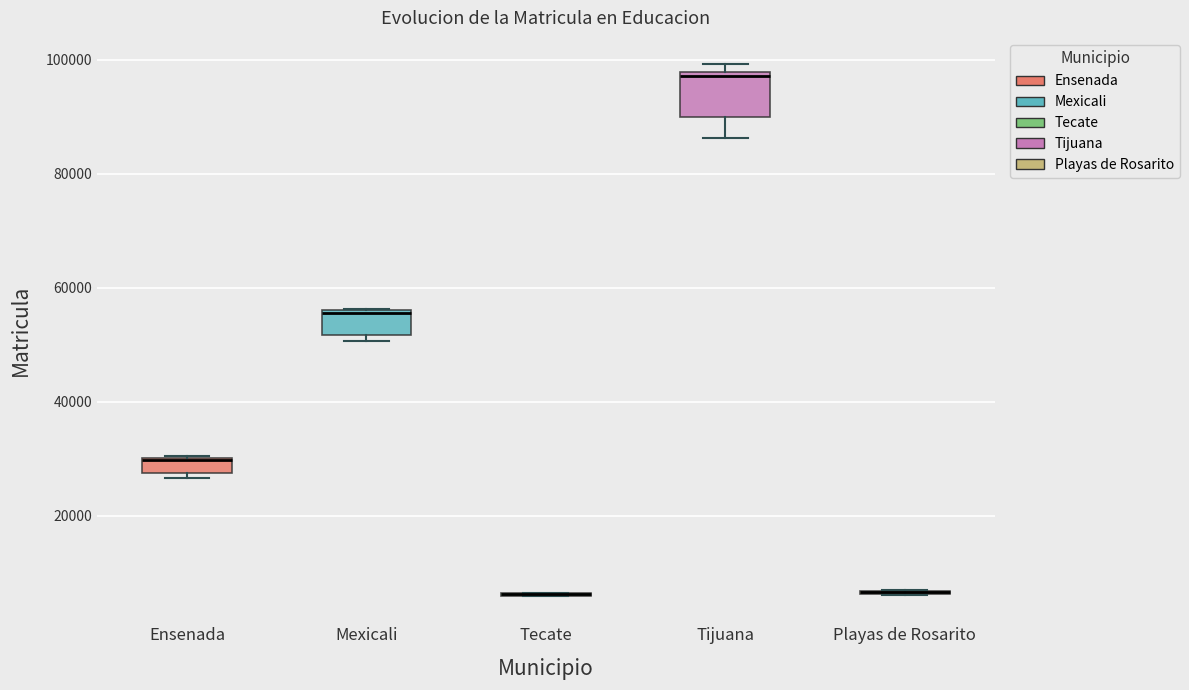

Where is the upper edge of the box for Ensenada on the y-axis? The values are not printed on the chart, so give them approximately, as read against the axis.

30000